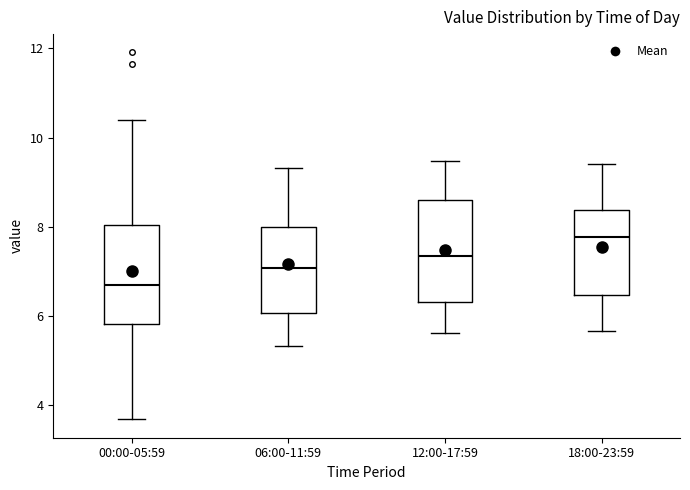

Reading left to right, transcribe this box plot: for each box, give where its median line is, the range the box spans, and where its two whiskers end, as read against the y-axis. The values are not printed on the chart, so give them approximately, as read against the axis.

00:00-05:59: median 6.8, box 5.8 to 8.0, whiskers 3.6 to 10.4
06:00-11:59: median 7.0, box 6.0 to 8.0, whiskers 5.4 to 9.4
12:00-17:59: median 7.4, box 6.4 to 8.6, whiskers 5.6 to 9.4
18:00-23:59: median 7.8, box 6.4 to 8.4, whiskers 5.6 to 9.4